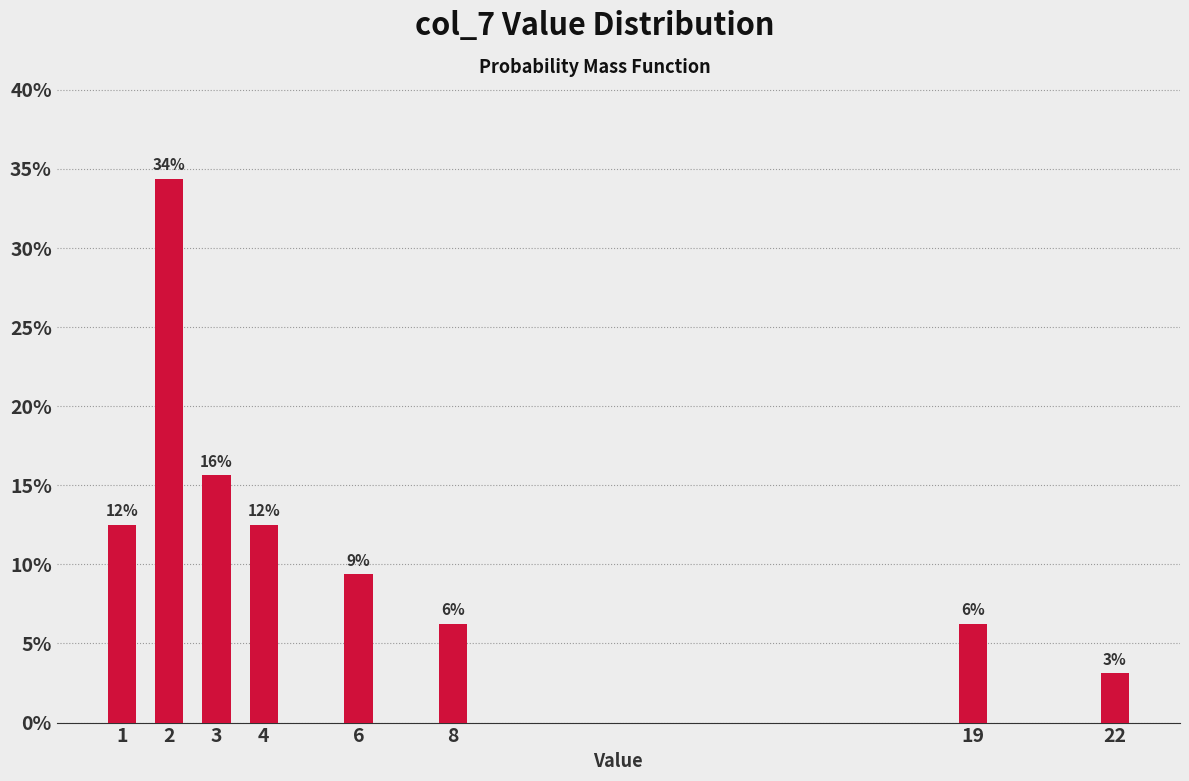

Does the chart contain any negative values?

No